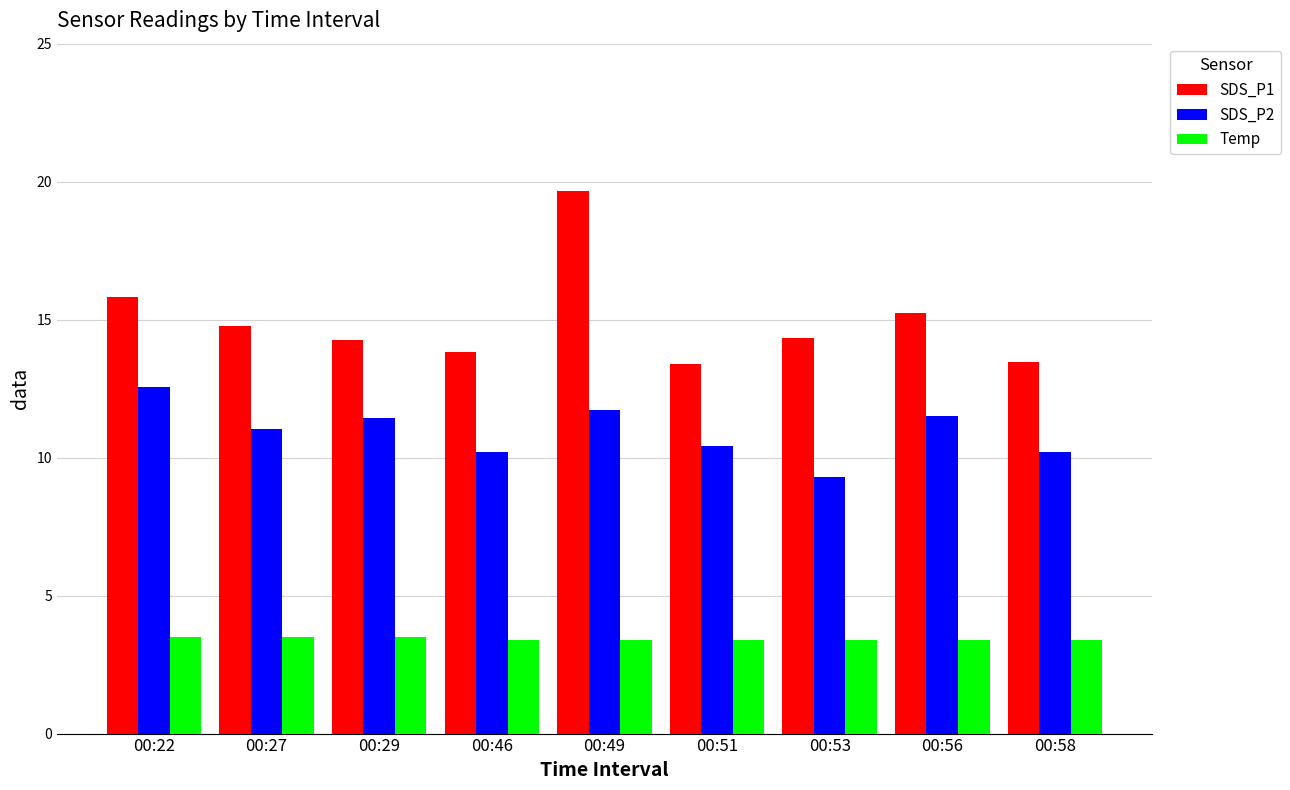

What is the minimum value shown in the chart?

3.4